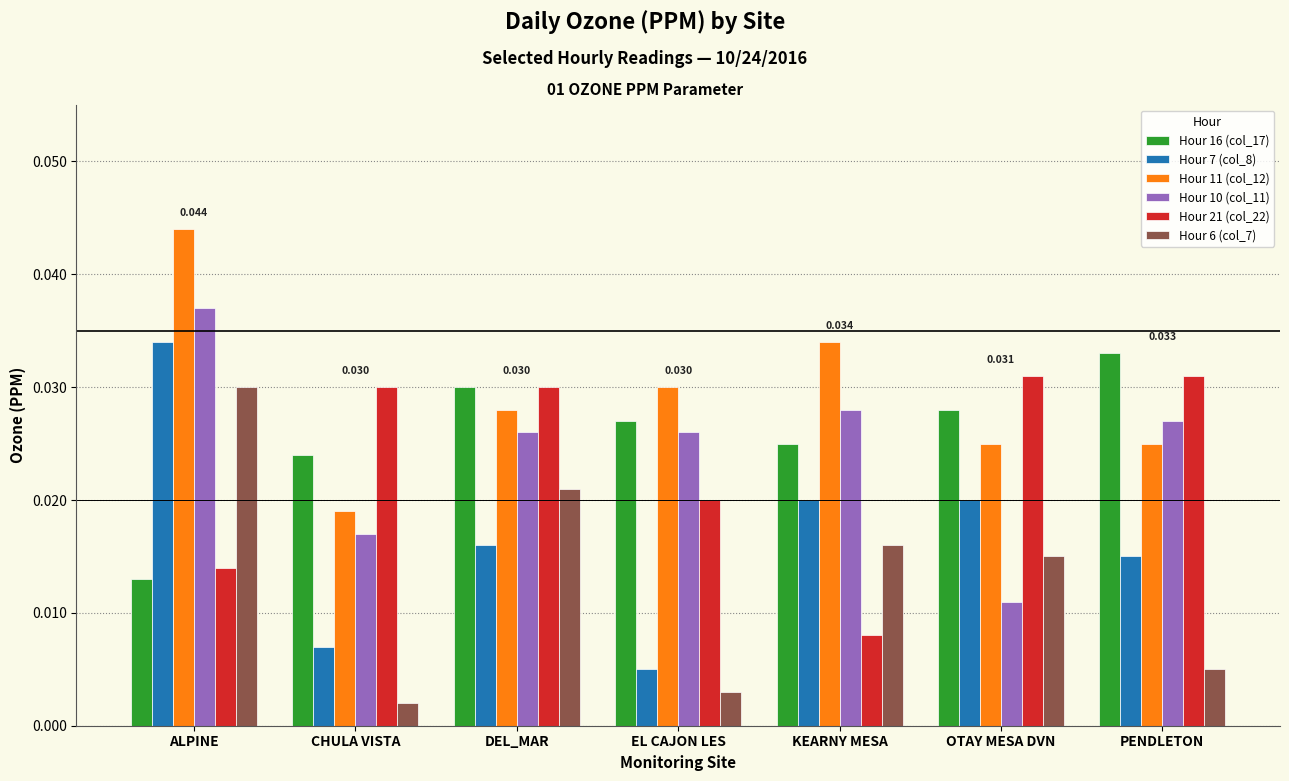

Where is Hour 6 (col_7) nearest to the value 0?

CHULA VISTA